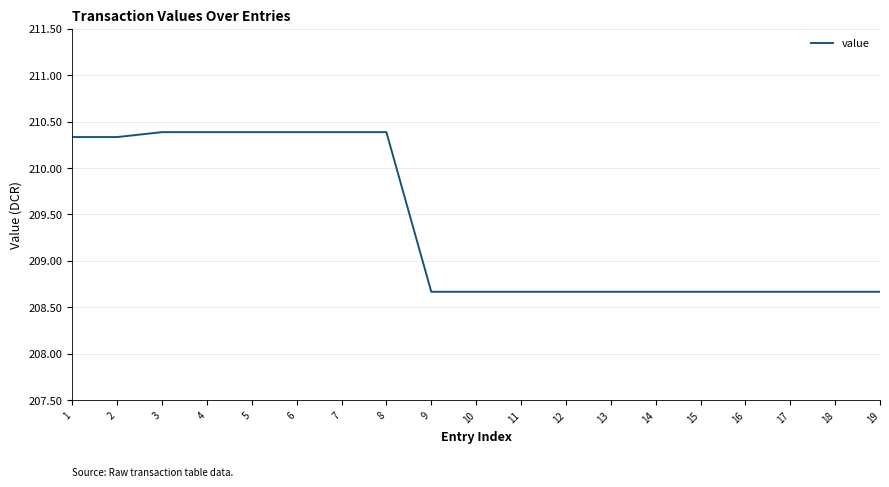

Reading left to right, list all the values displayed in this chart.

1=210.3	2=210.3	3=210.4	4=210.4	5=210.4	6=210.4	7=210.4	8=210.4	9=208.7	10=208.7	11=208.7	12=208.7	13=208.7	14=208.7	15=208.7	16=208.7	17=208.7	18=208.7	19=208.7